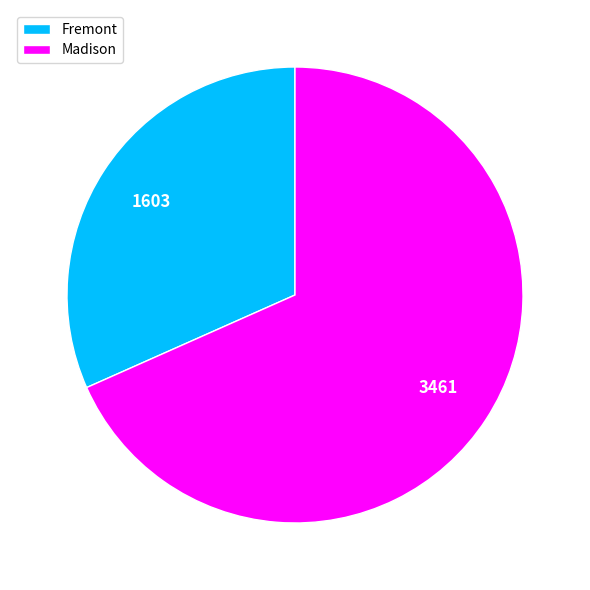

True or false: Madison accounts for 54% of the total.

False